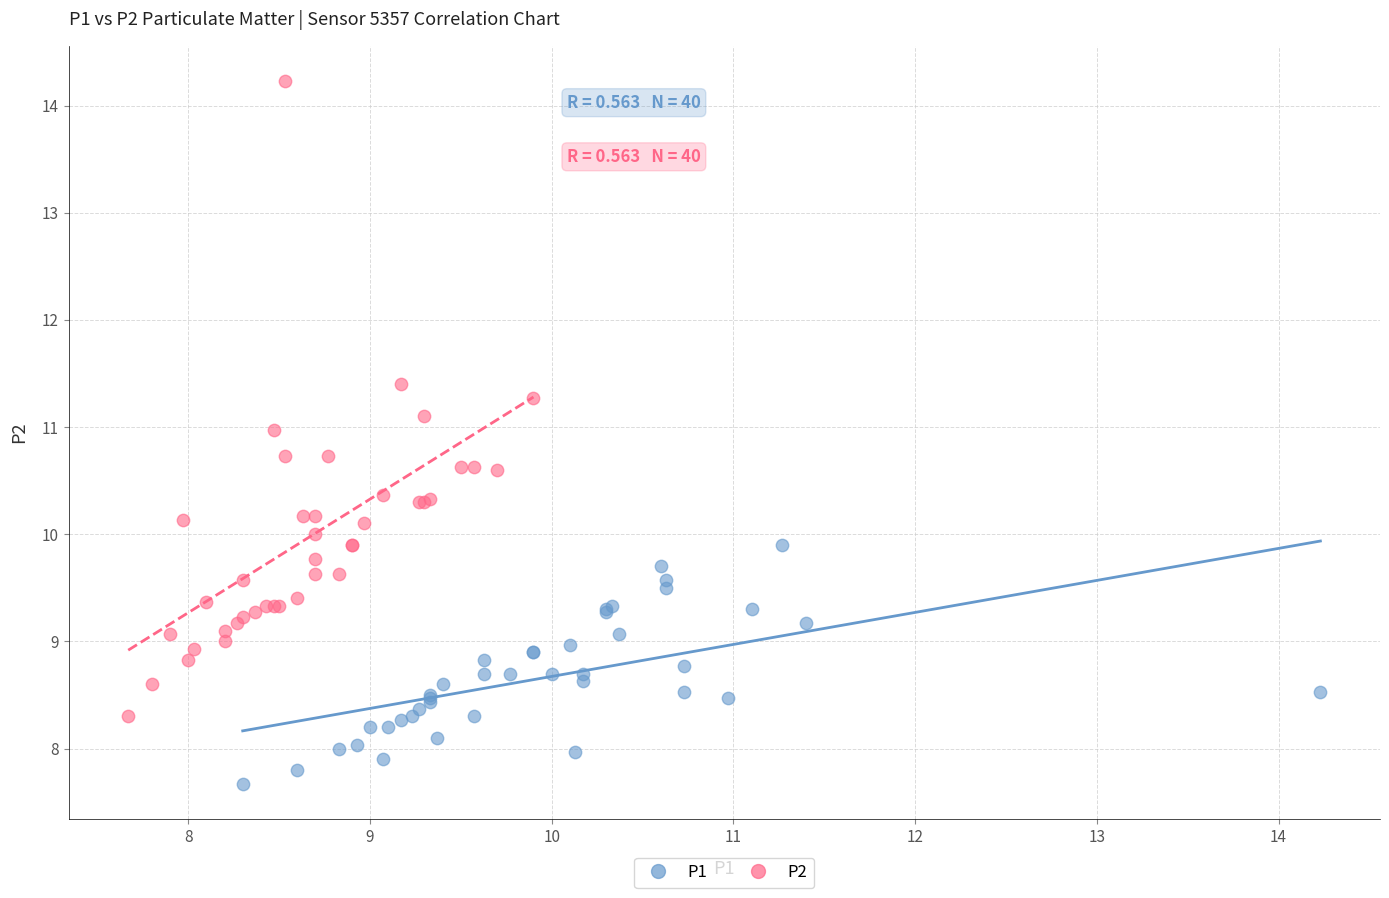

What are all the series names shown in the legend?

P1, P2